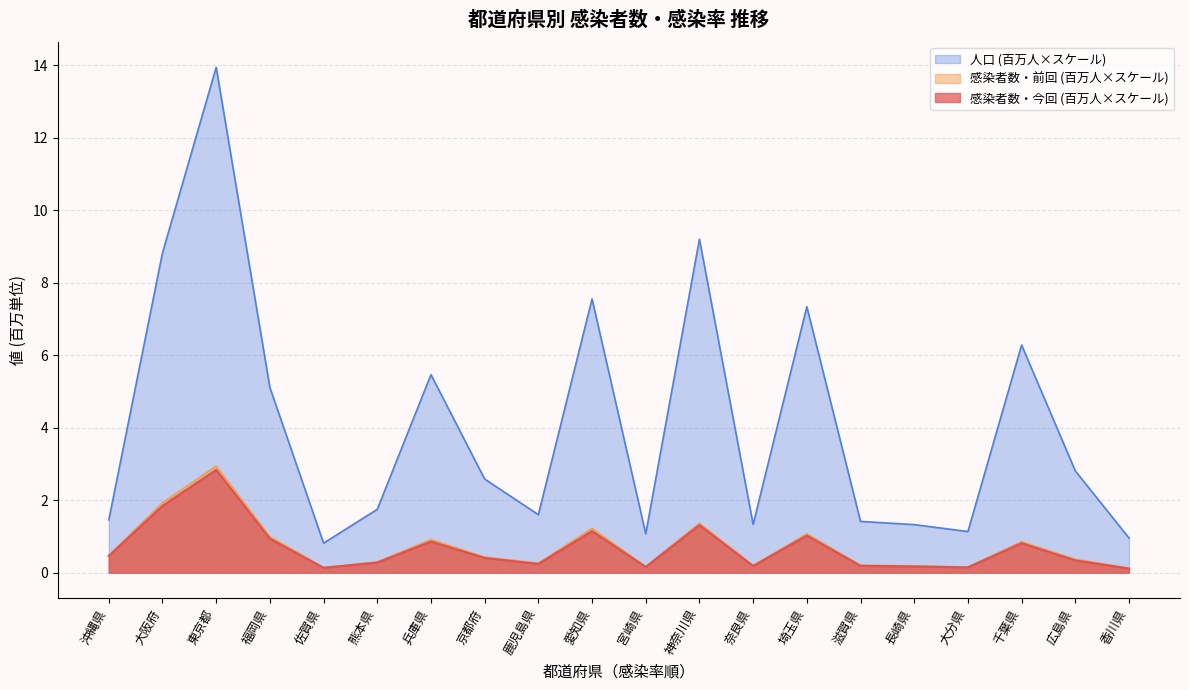

The value of 人口 at 熊本県 is 1.7. True or false?

True